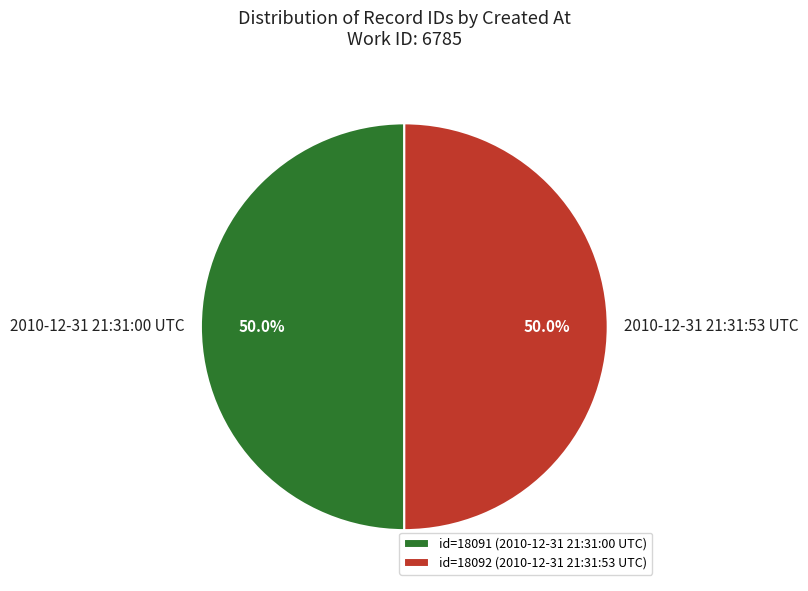

What percentage is the 2010-12-31 21:31:00 UTC slice, to the nearest percent?

50%